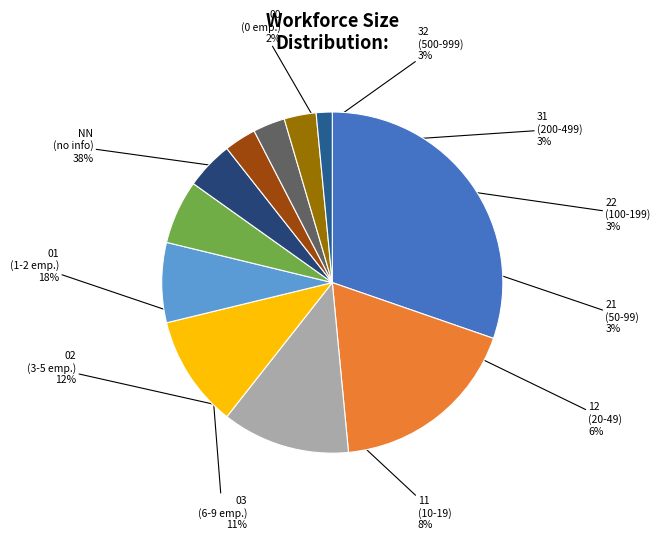

To the nearest percent, what is the difference between the largest and smallest slice percentages?

29%